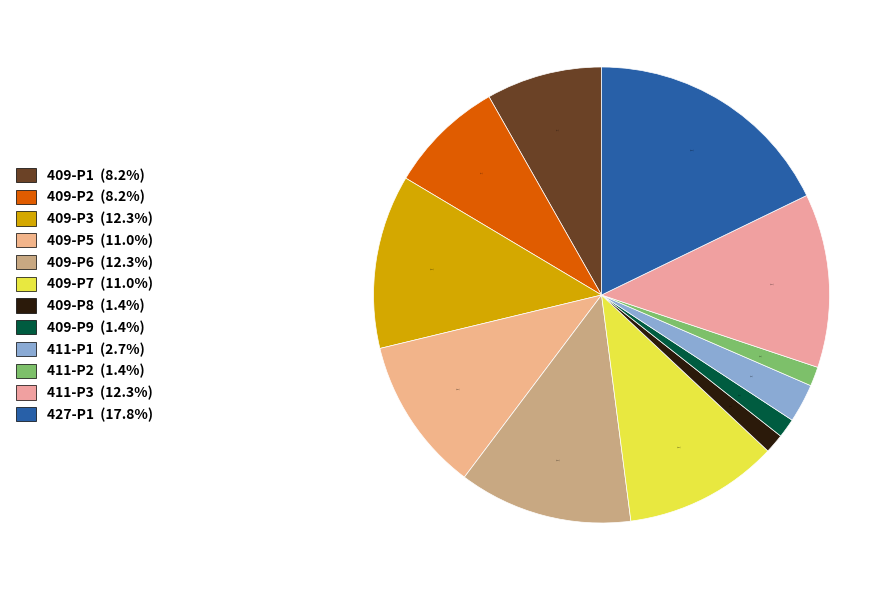

What is the largest slice in the pie chart?

427-P1